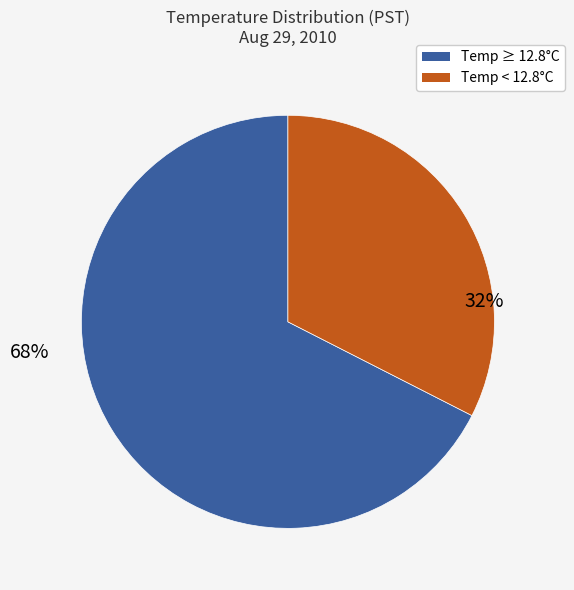

Which slice is the largest?

Temp ≥ 12.8°C